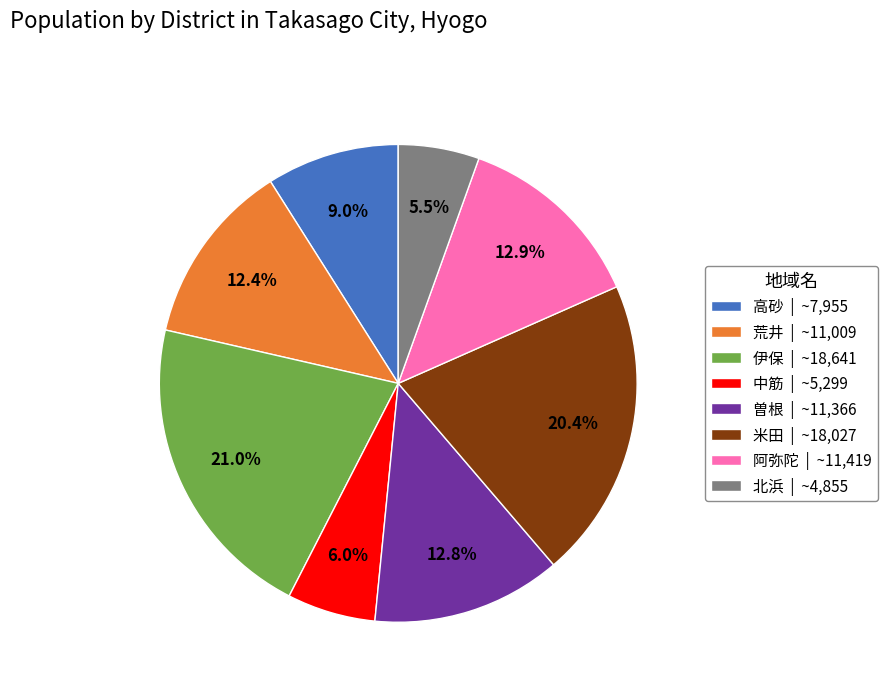

Is 北浜 | ~4,855 the majority of the pie?

No